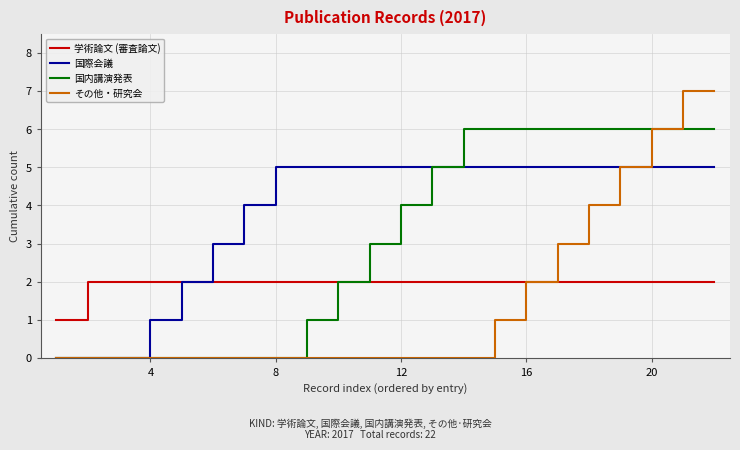

What is the difference between the maximum and second lowest values in the その他・研究会 series?

7